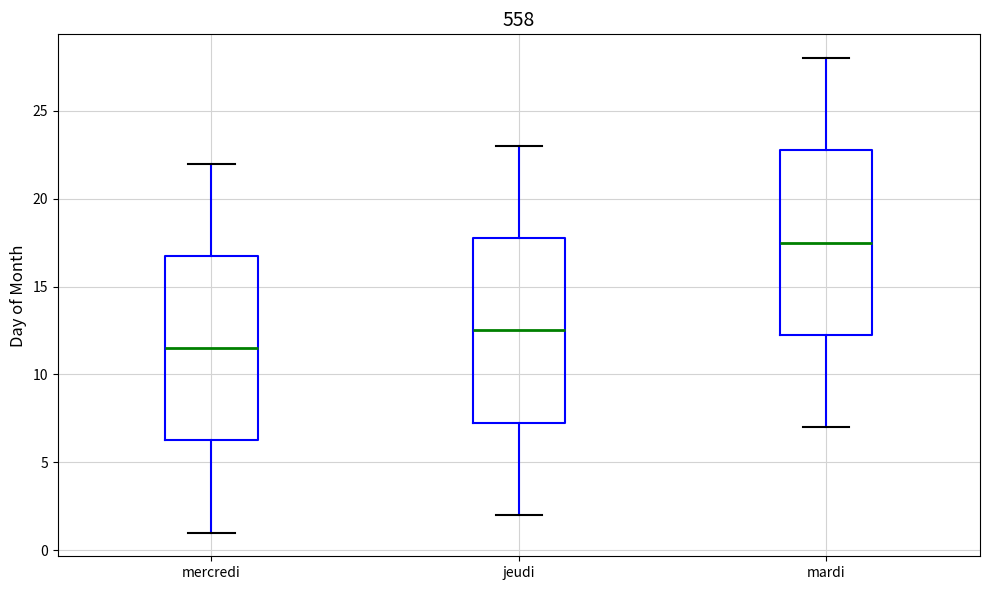

Where does the upper whisker of the box for mercredi end on the y-axis? The values are not printed on the chart, so give them approximately, as read against the axis.

22.0